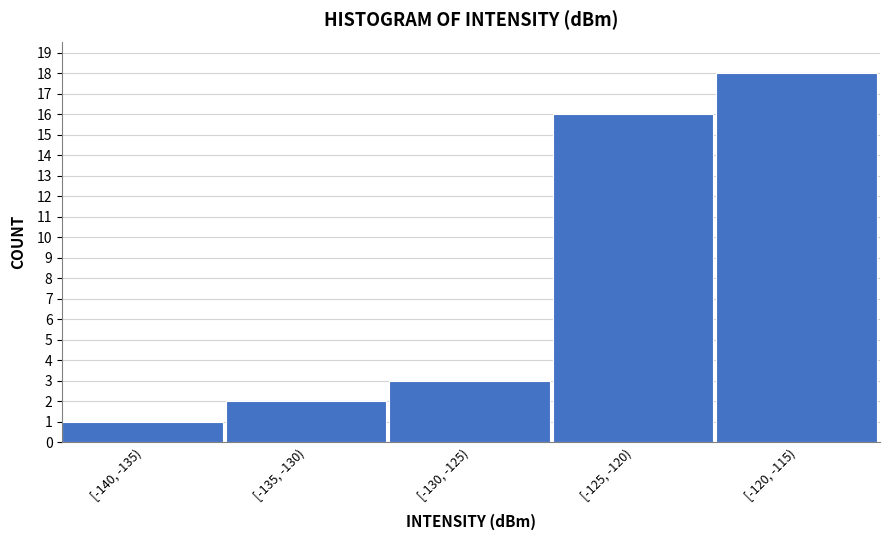

Reading left to right, list all the values displayed in this chart.

[-140, -135)=1	[-135, -130)=2	[-130, -125)=3	[-125, -120)=16	[-120, -115)=18